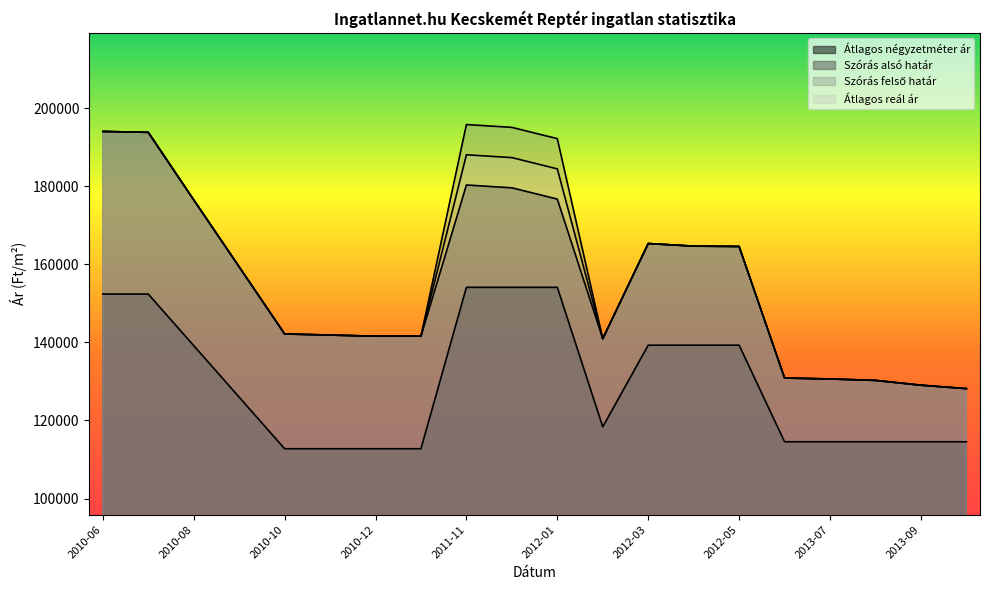

List the labels in order of Átlagos négyzetméter ár value, largest first.

2011-11, 2011-12, 2012-01, 2010-06, 2010-07, 2012-03, 2012-04, 2012-05, 2010-08, 2010-09, 2012-02, 2013-06, 2013-07, 2013-08, 2013-09, 2013-12, 2010-10, 2010-11, 2010-12, 2011-01